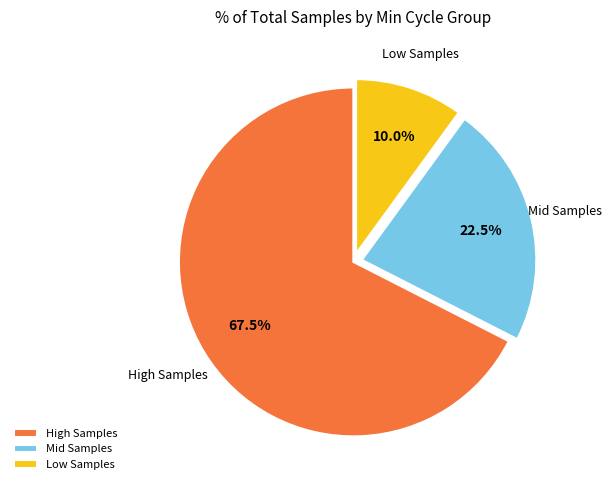

Is there a majority slice in this chart?

Yes